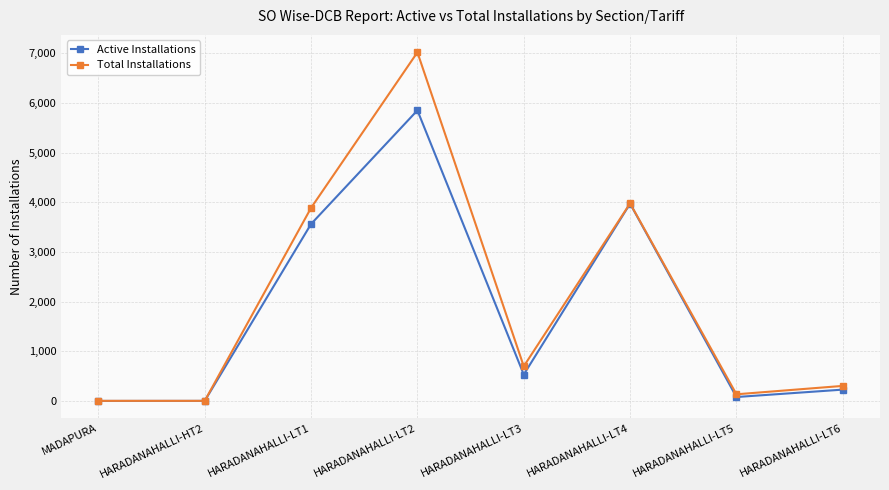

Which series changed the most between MADAPURA and HARADANAHALLI-LT4?

Total Installations